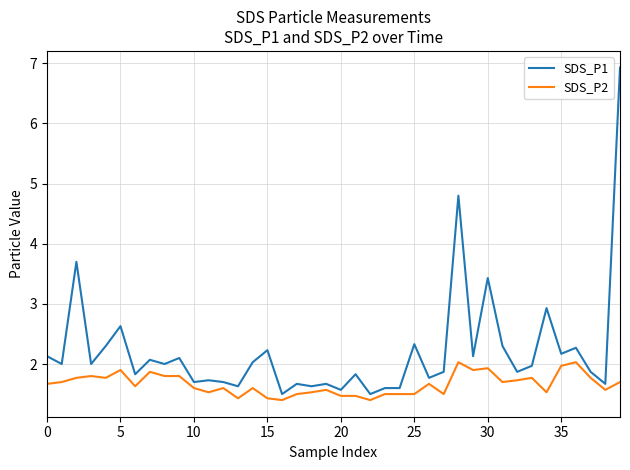

What is the minimum value for SDS_P1?

1.5